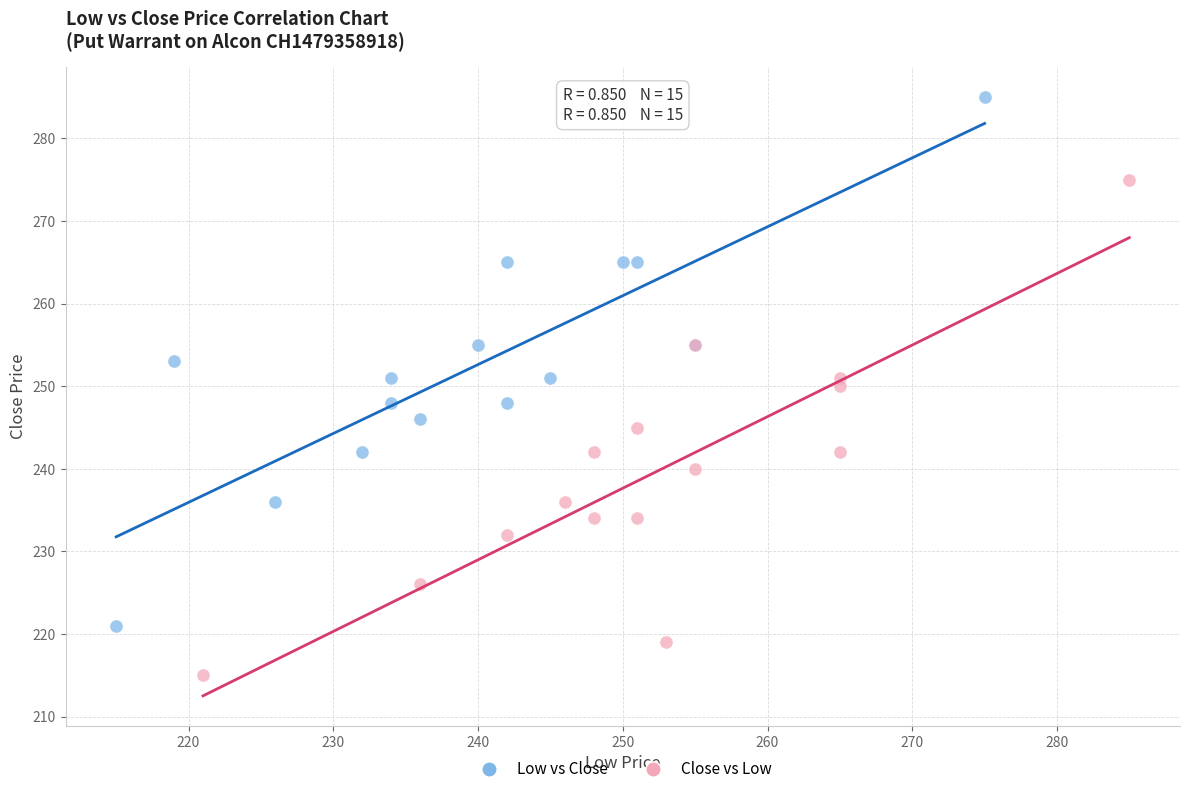

Which series reaches the maximum Y coordinate?

Low vs Close